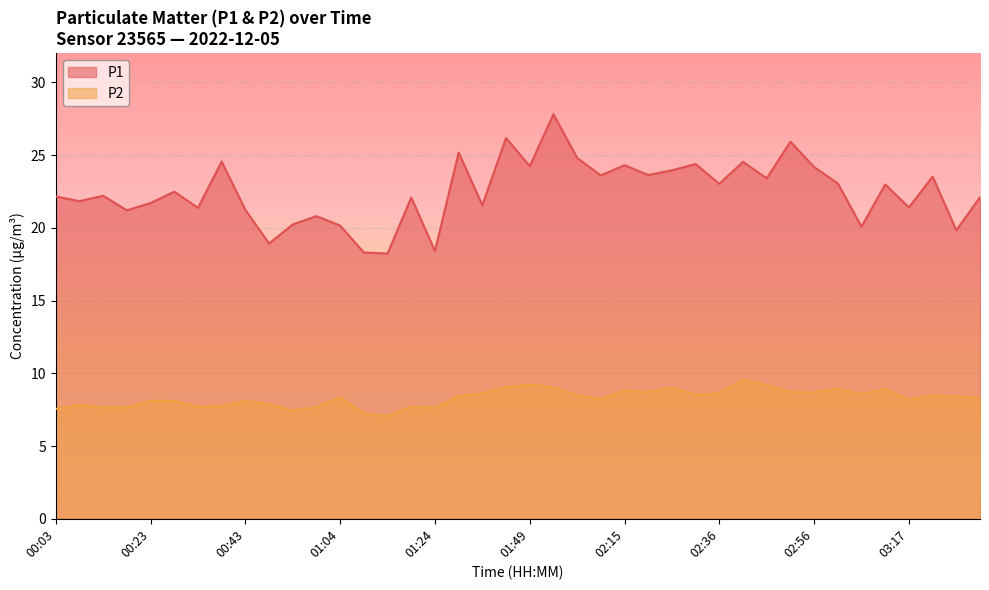

At which label does P1 reach its minimum?

01:14